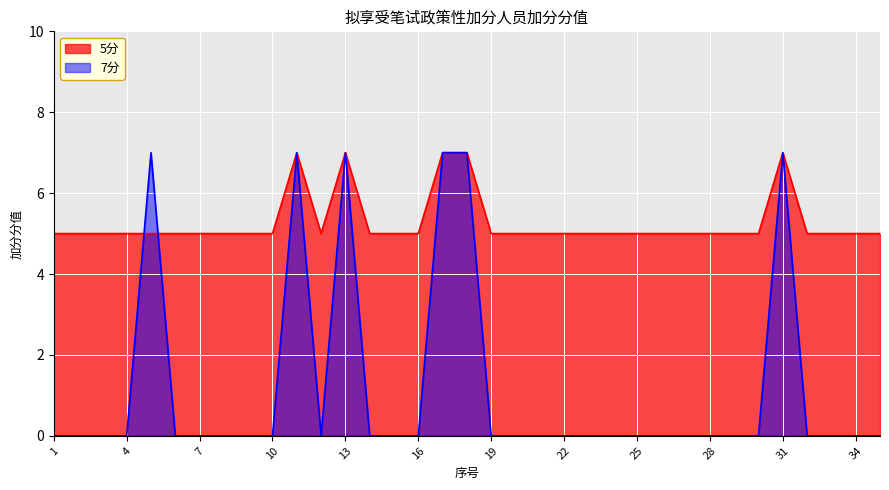

At which category does 7分 reach its first local valley?

12